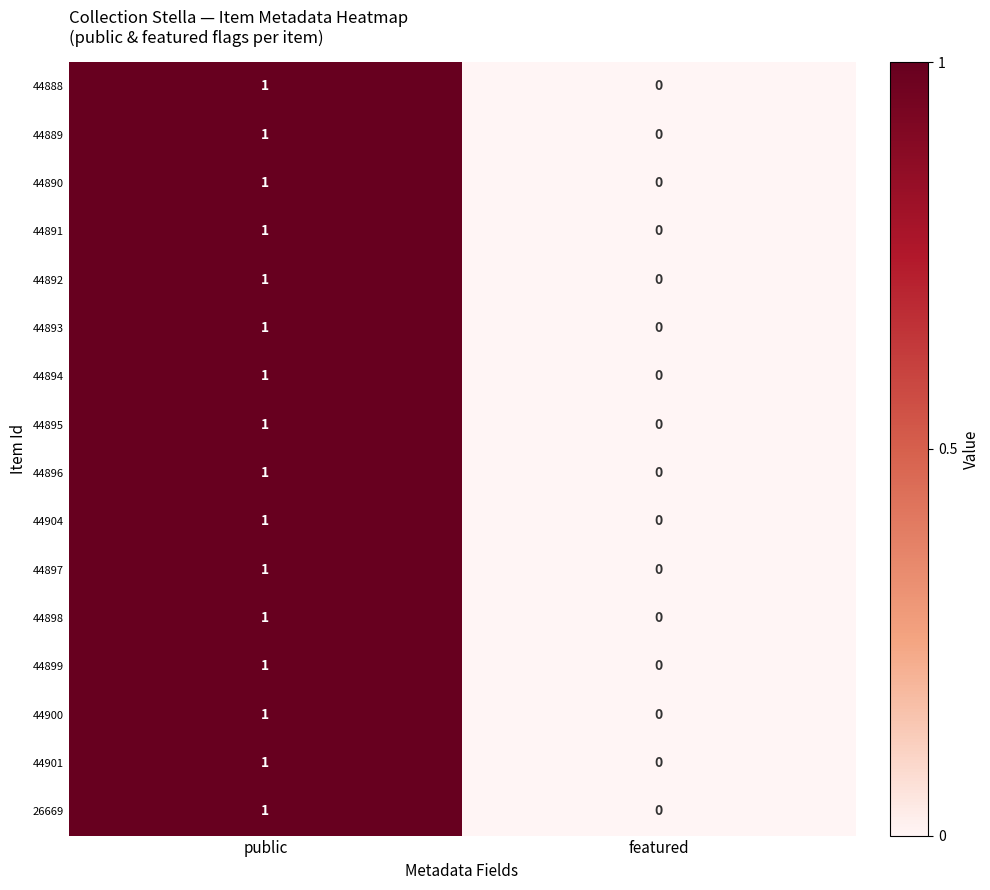

The 44899 series shows 1 at public. True or false?

True